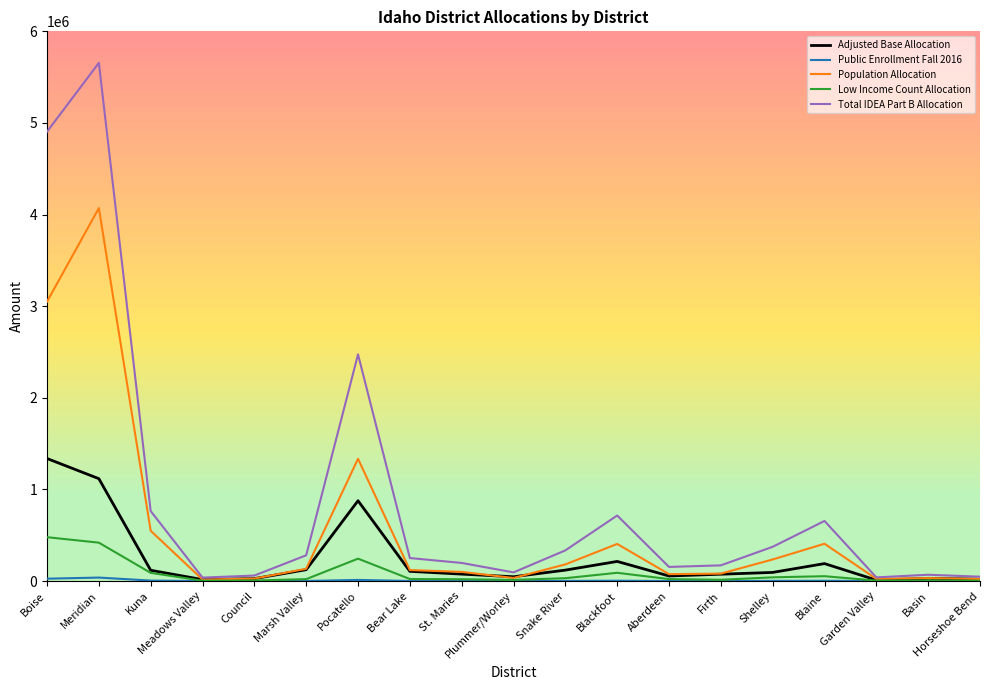

At which label does Adjusted Base Allocation reach its peak?

Boise